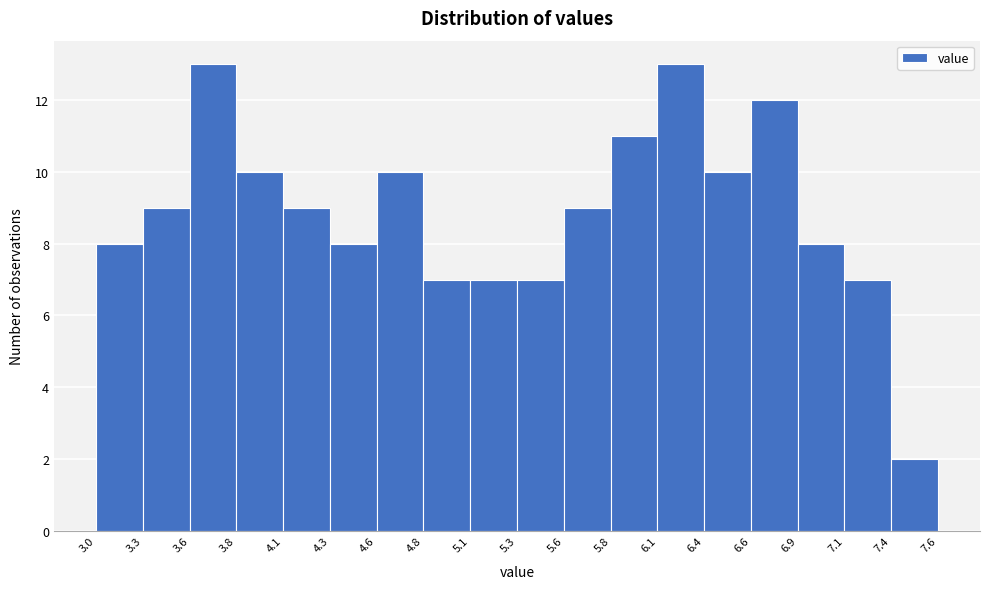

How tall is the bar that spans 5.3 to 5.6 on the x-axis? The values are not printed on the chart, so give them approximately, as read against the axis.

7